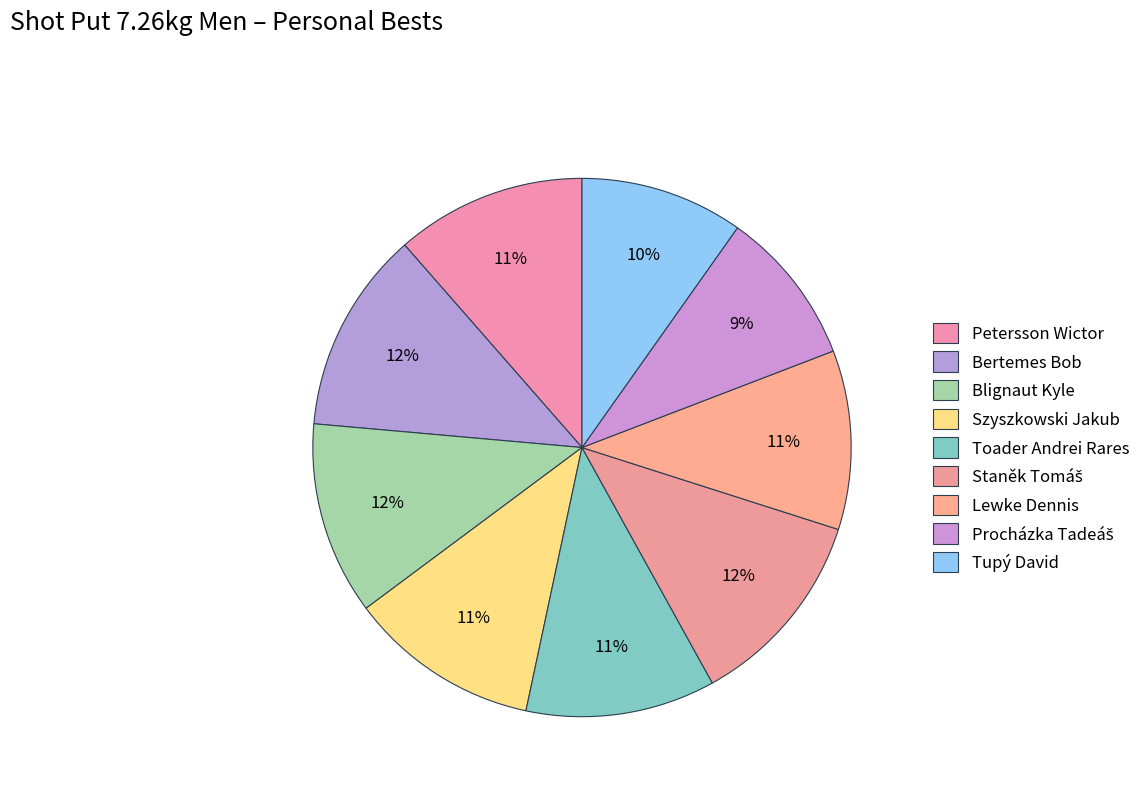

What is the smallest slice in the pie chart?

Procházka Tadeáš